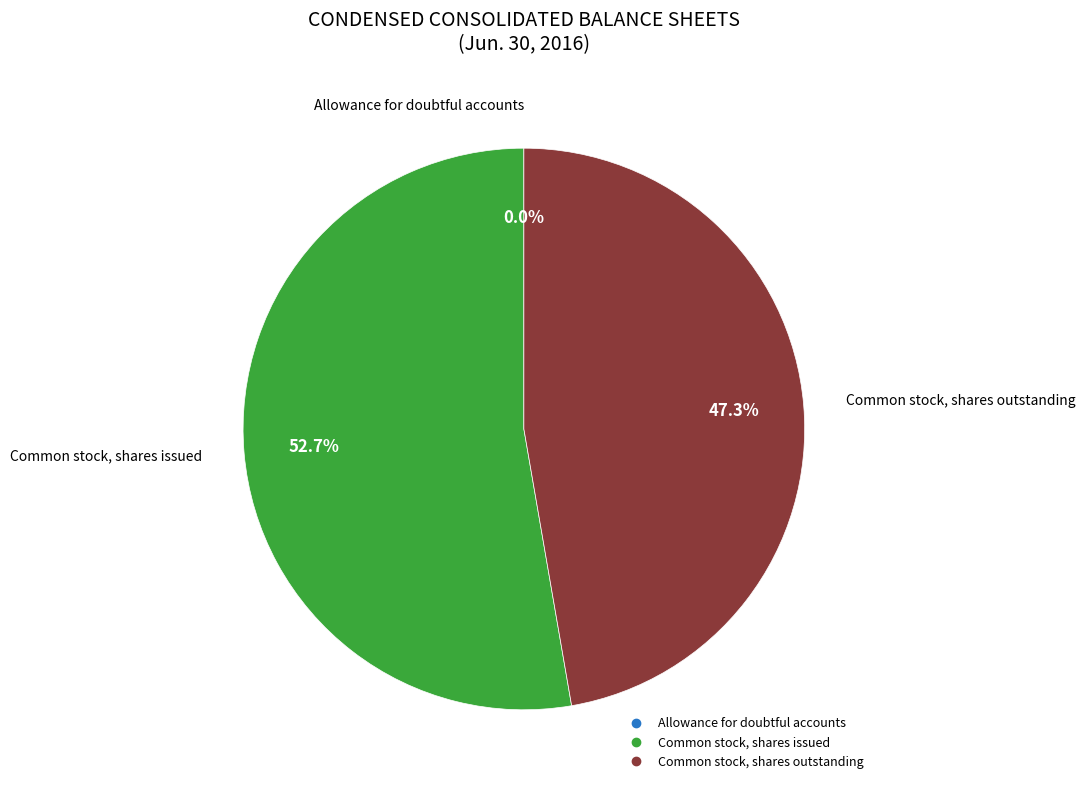

Is there any slice that represents more than half of the pie?

Yes